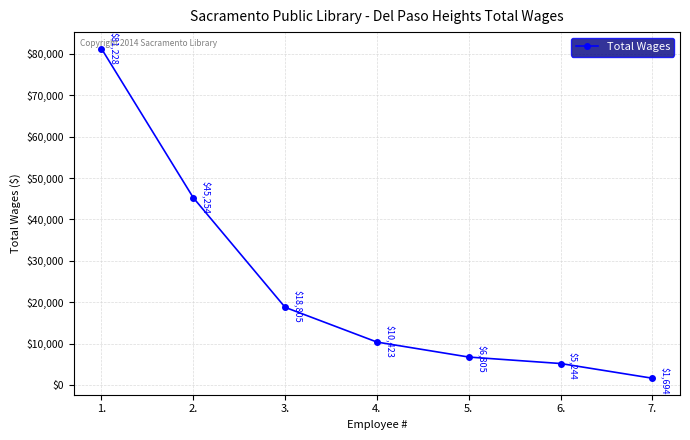

Where is the data nearest to the value 41461?

2.